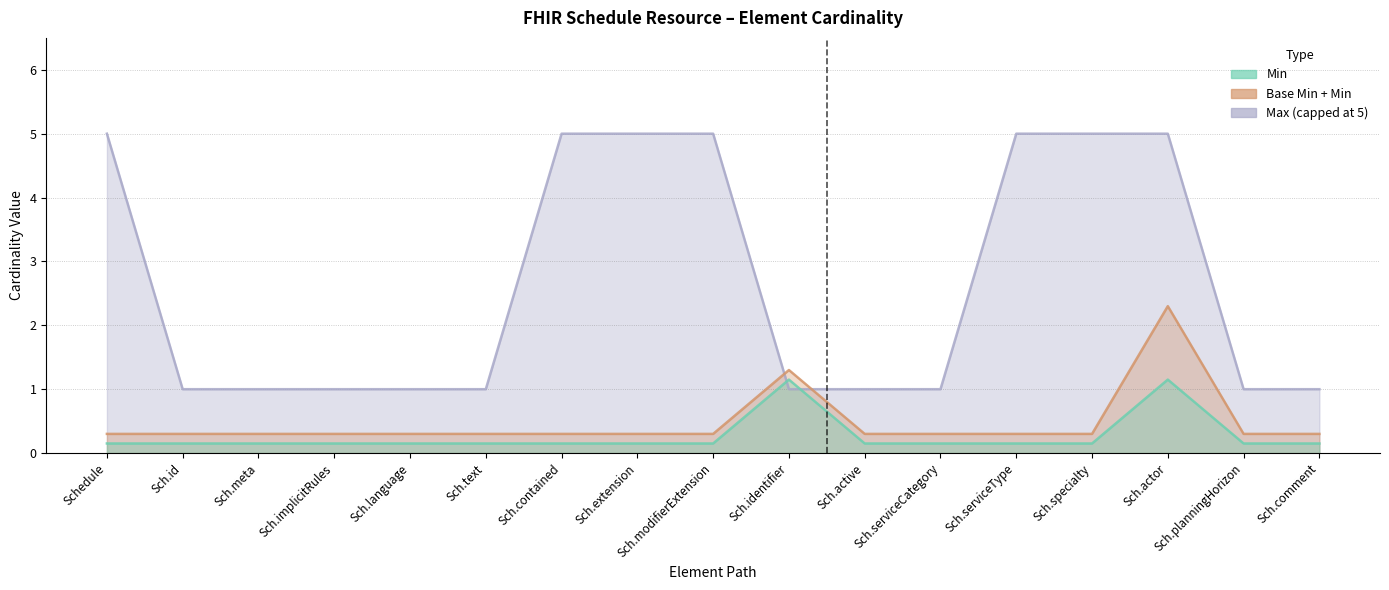

Where do Max_numeric and Min first cross each other?

Sch.modifierExtension and Sch.identifier